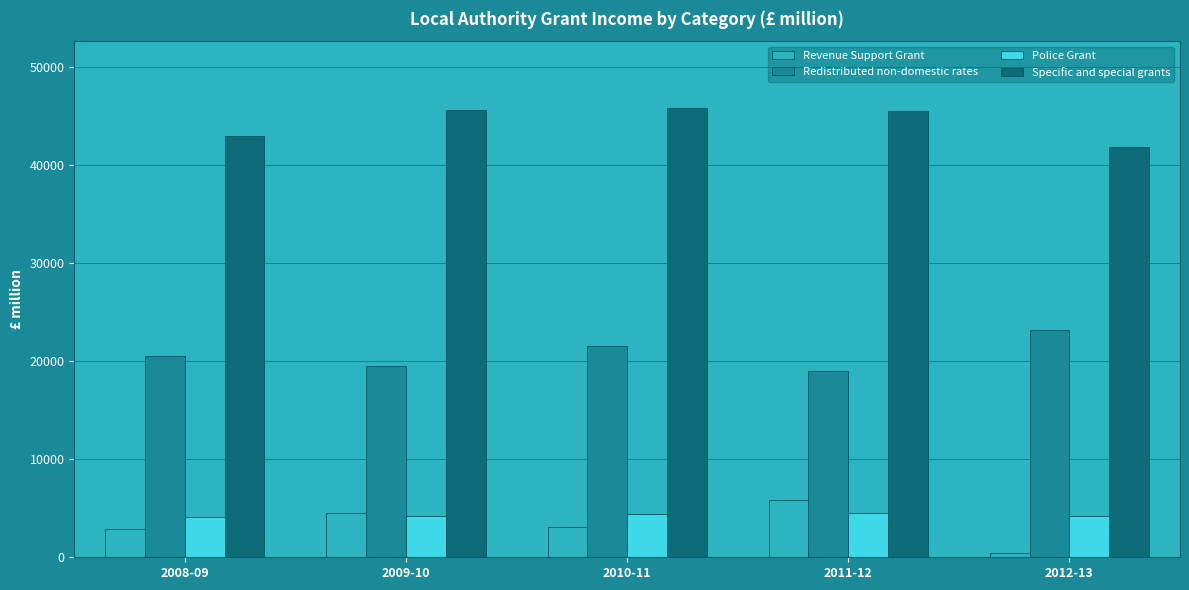

What are all the series names shown in the legend?

Revenue Support Grant, Redistributed non-domestic rates, Police Grant, Specific and special grants